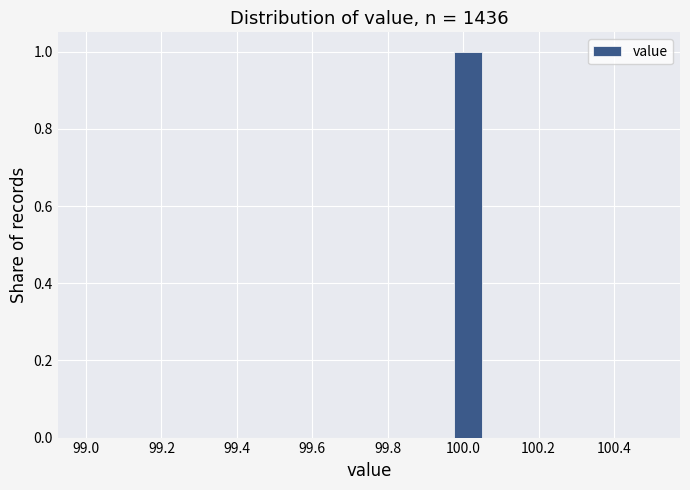

Read against the x-axis, roughly where is the centre of the tallest bar?

100.02